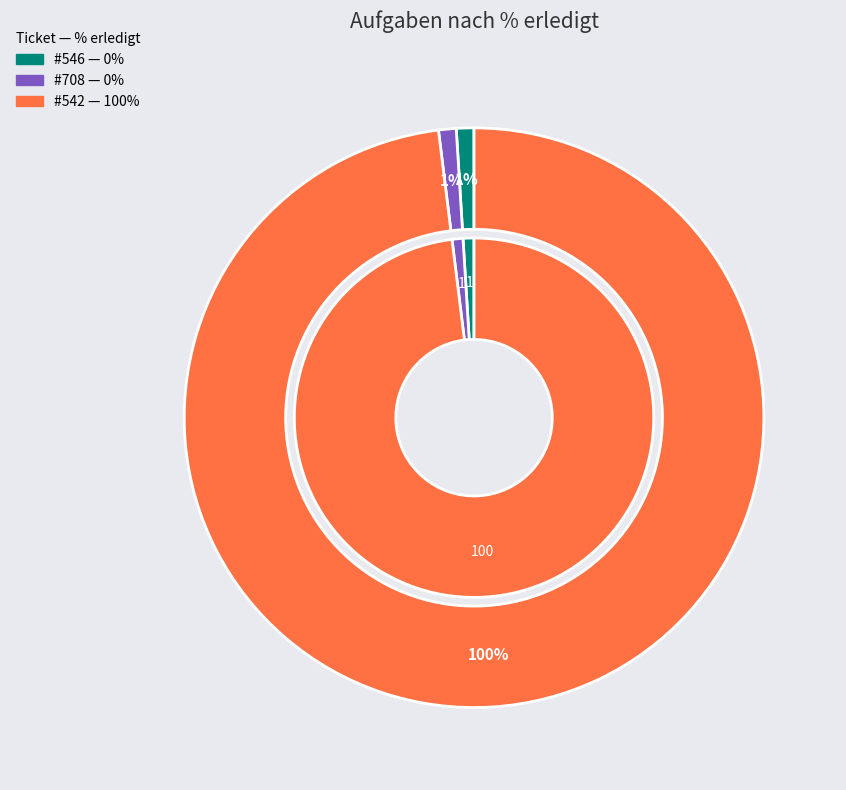

Between 542 and 546, which is larger?

542